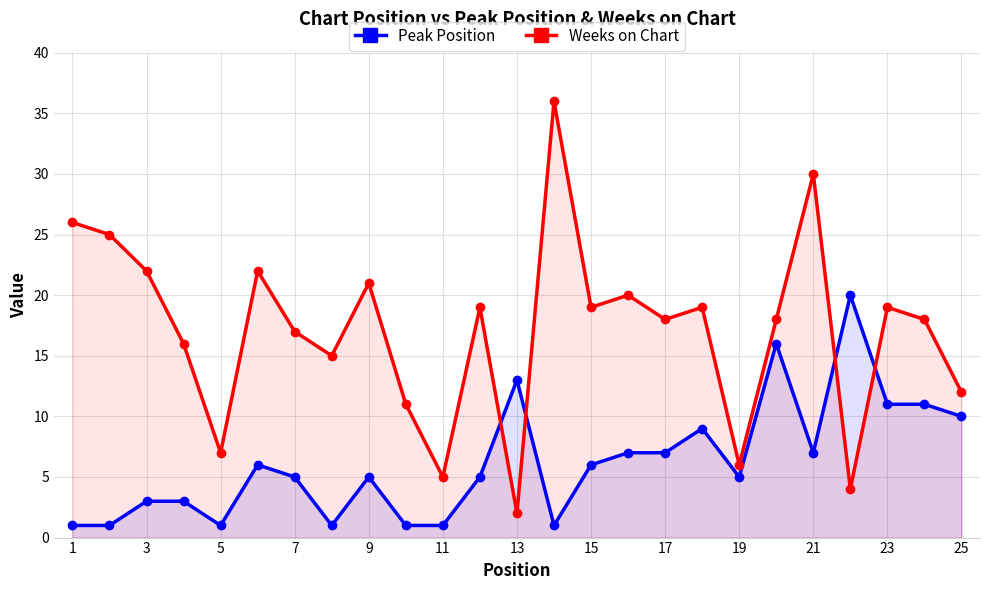

After their last crossing, which series has the higher values: Weeks on Chart or Peak Position?

Weeks on Chart